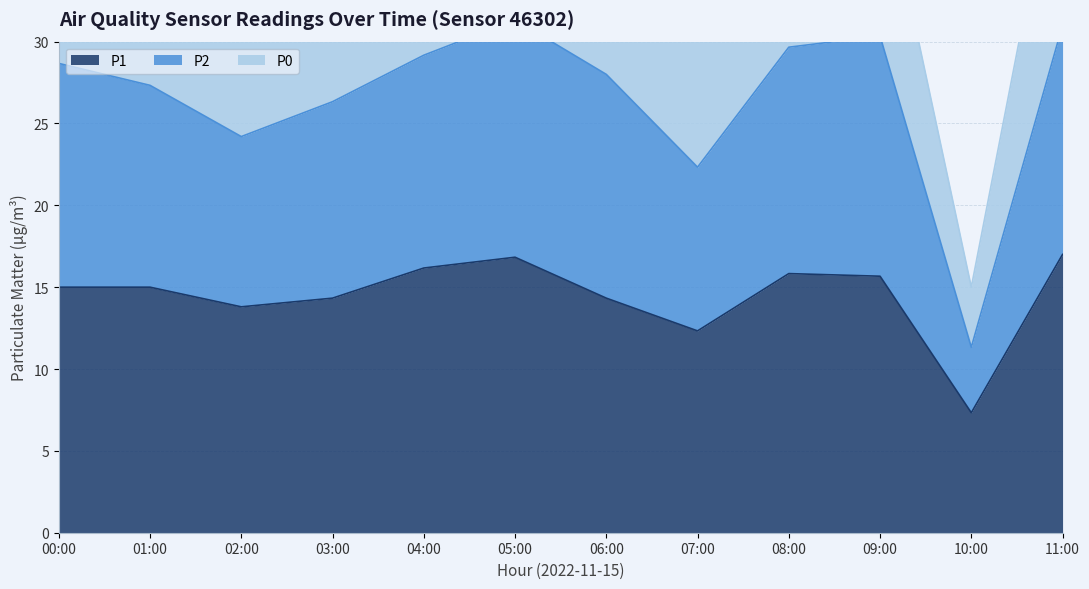

True or false: P1 has a value of 2.6 at 10:00.

False